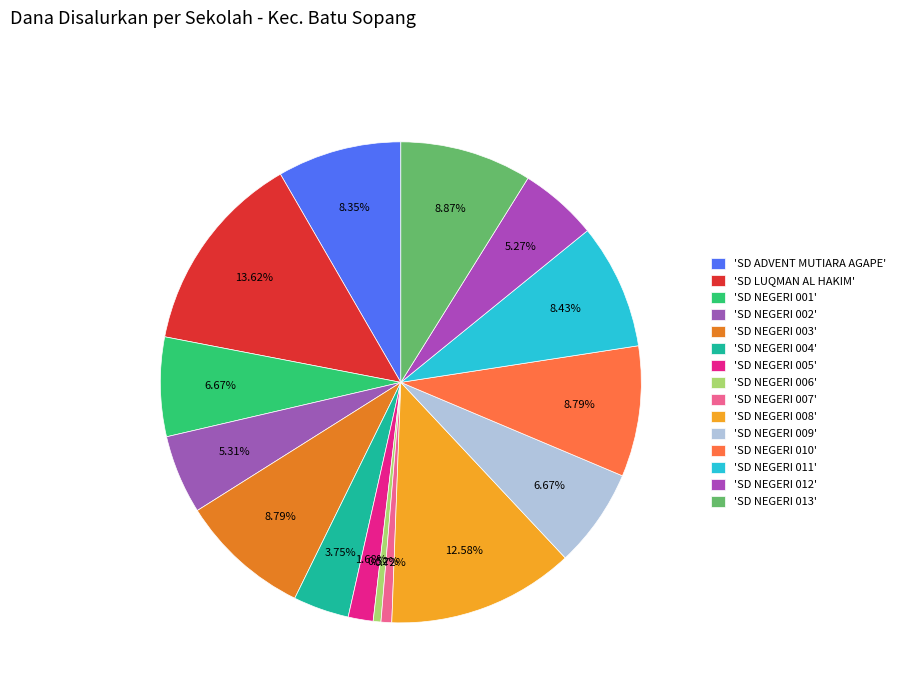

How many slices are in this pie chart?

15